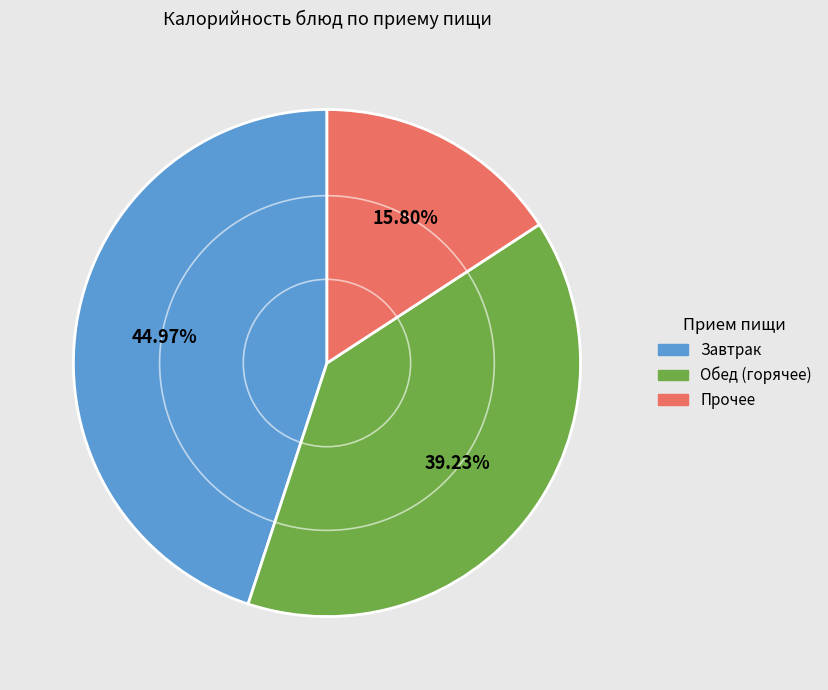

Is there a majority slice in this chart?

No